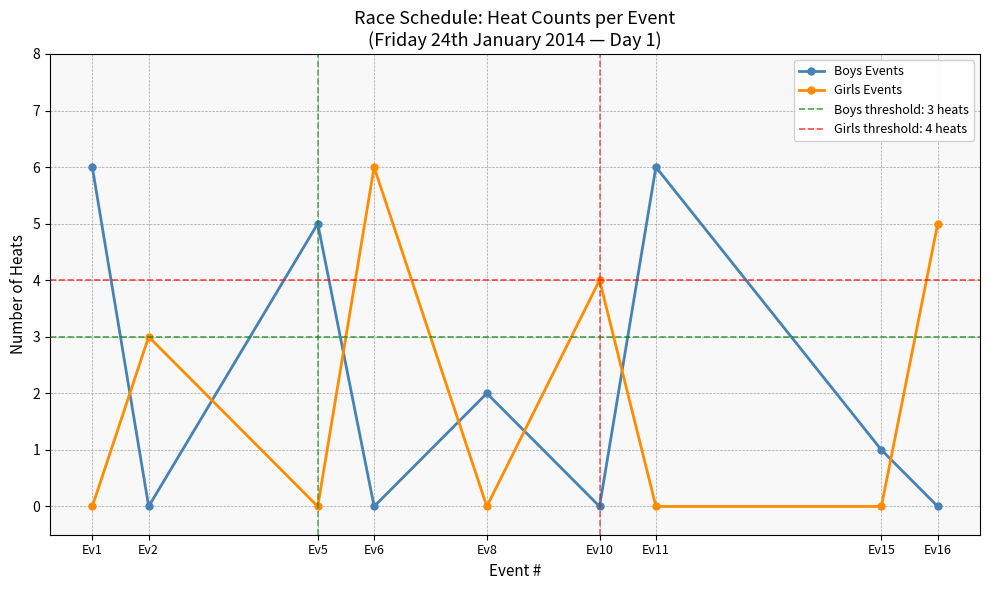

How many series are shown in this chart?

2